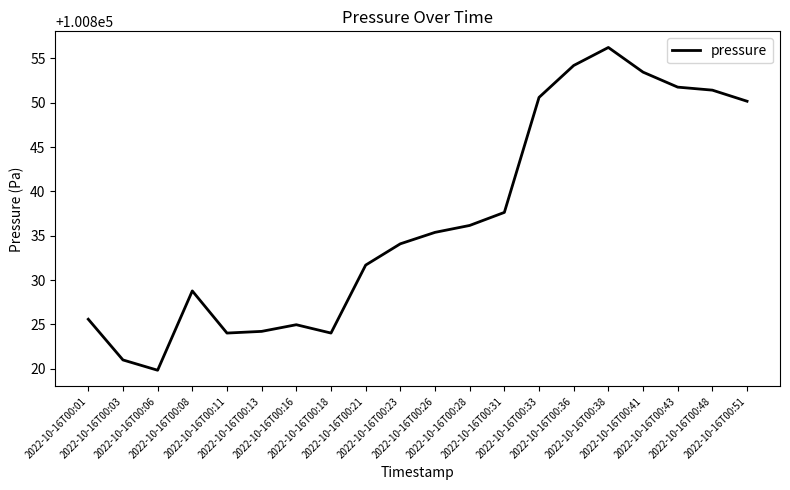

What is the difference between the maximum and minimum values?

36.4